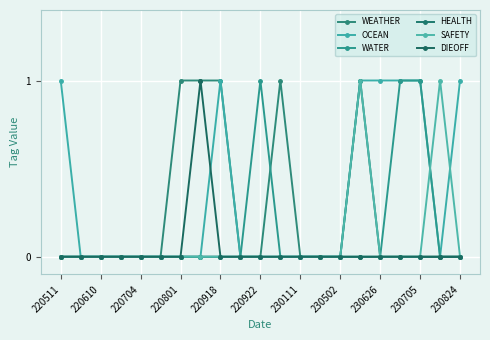

How many categories are shown in the chart?

21